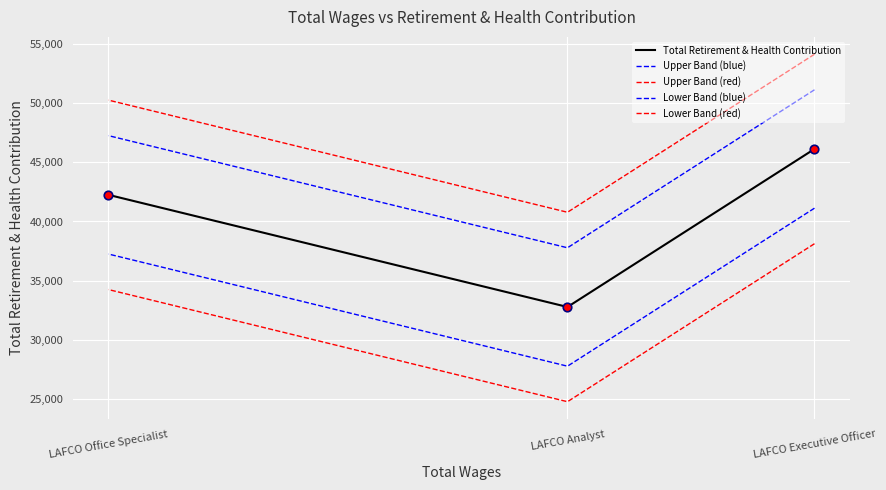

What is the total value across all series at LAFCO Office Specialist?

211245